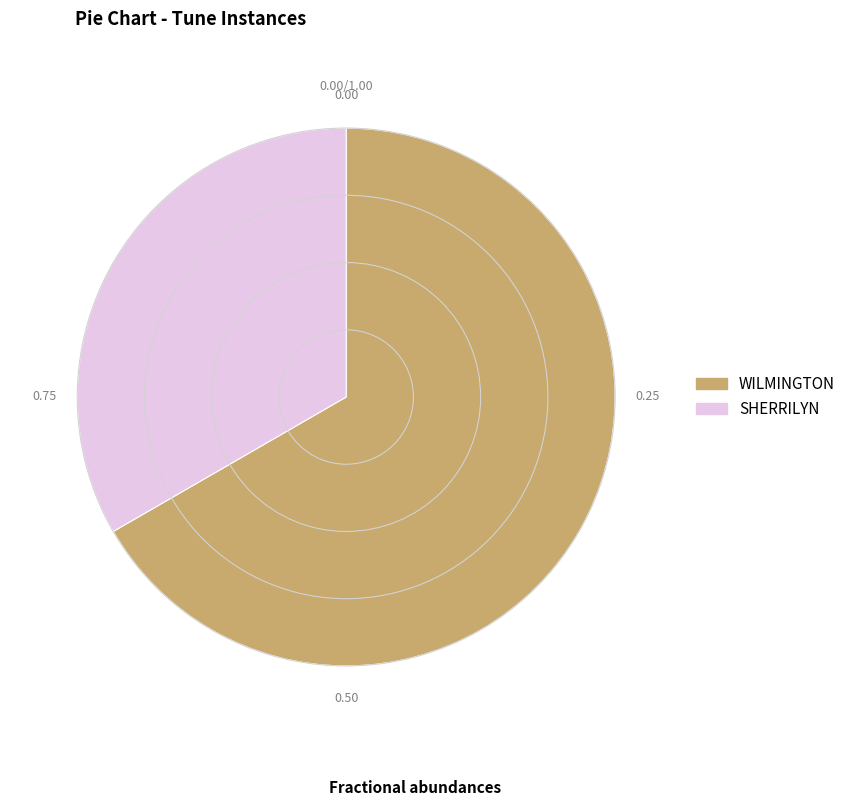

Does WILMINGTON account for over 50% of the chart?

Yes